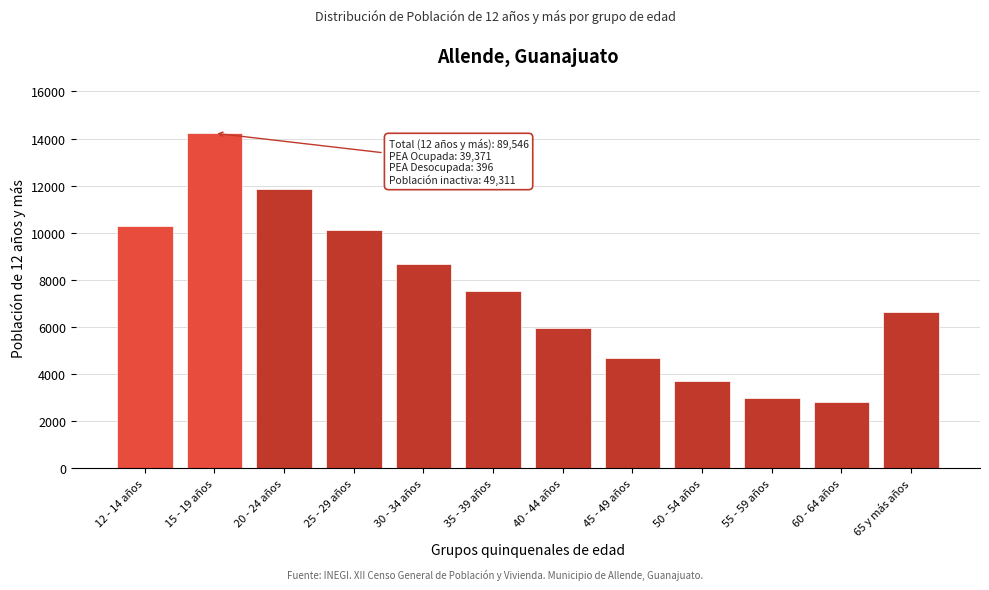

Reading left to right, extract all data points from this chart.

12 - 14 años=10305	15 - 19 años=14226	20 - 24 años=11849	25 - 29 años=10127	30 - 34 años=8669	35 - 39 años=7537	40 - 44 años=5952	45 - 49 años=4697	50 - 54 años=3726	55 - 59 años=3003	60 - 64 años=2802	65 y más años=6653